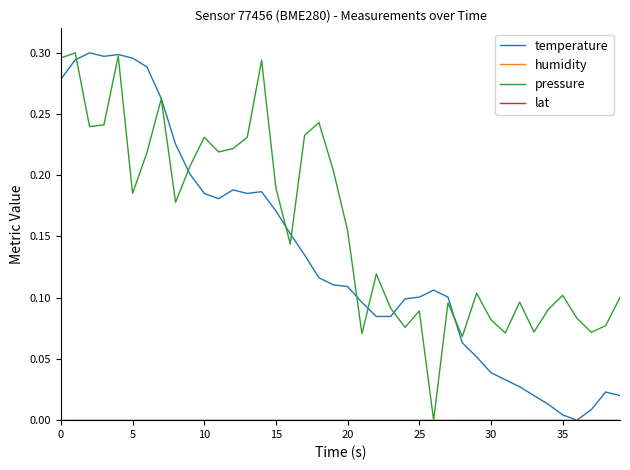

Reading left to right, list all the values displayed in this chart.

temperature: 0.3	0.3	0.3	0.3	0.3	0.3	0.3	0.3	0.2	0.2	0.2	0.2	0.2	0.2	0.2	0.2	0.2	0.1	0.1	0.1	0.1	0.1	0.1	0.1	0.1	0.1	0.1	0.1	0.1	0.1	0.0	0.0	0.0	0.0	0.0	0.0	0.0	0.0	0.0	0.0
humidity: 0.0	0.0	0.0	0.0	0.0	0.0	0.0	0.0	0.0	0.0	0.0	0.0	0.0	0.0	0.0	0.0	0.0	0.0	0.0	0.0	0.0	0.0	0.0	0.0	0.0	0.0	0.0	0.0	0.0	0.0	0.0	0.0	0.0	0.0	0.0	0.0	0.0	0.0	0.0	0.0
pressure: 0.3	0.3	0.2	0.2	0.3	0.2	0.2	0.3	0.2	0.2	0.2	0.2	0.2	0.2	0.3	0.2	0.1	0.2	0.2	0.2	0.2	0.1	0.1	0.1	0.1	0.1	0.0	0.1	0.1	0.1	0.1	0.1	0.1	0.1	0.1	0.1	0.1	0.1	0.1	0.1
lat: 0.0	0.0	0.0	0.0	0.0	0.0	0.0	0.0	0.0	0.0	0.0	0.0	0.0	0.0	0.0	0.0	0.0	0.0	0.0	0.0	0.0	0.0	0.0	0.0	0.0	0.0	0.0	0.0	0.0	0.0	0.0	0.0	0.0	0.0	0.0	0.0	0.0	0.0	0.0	0.0